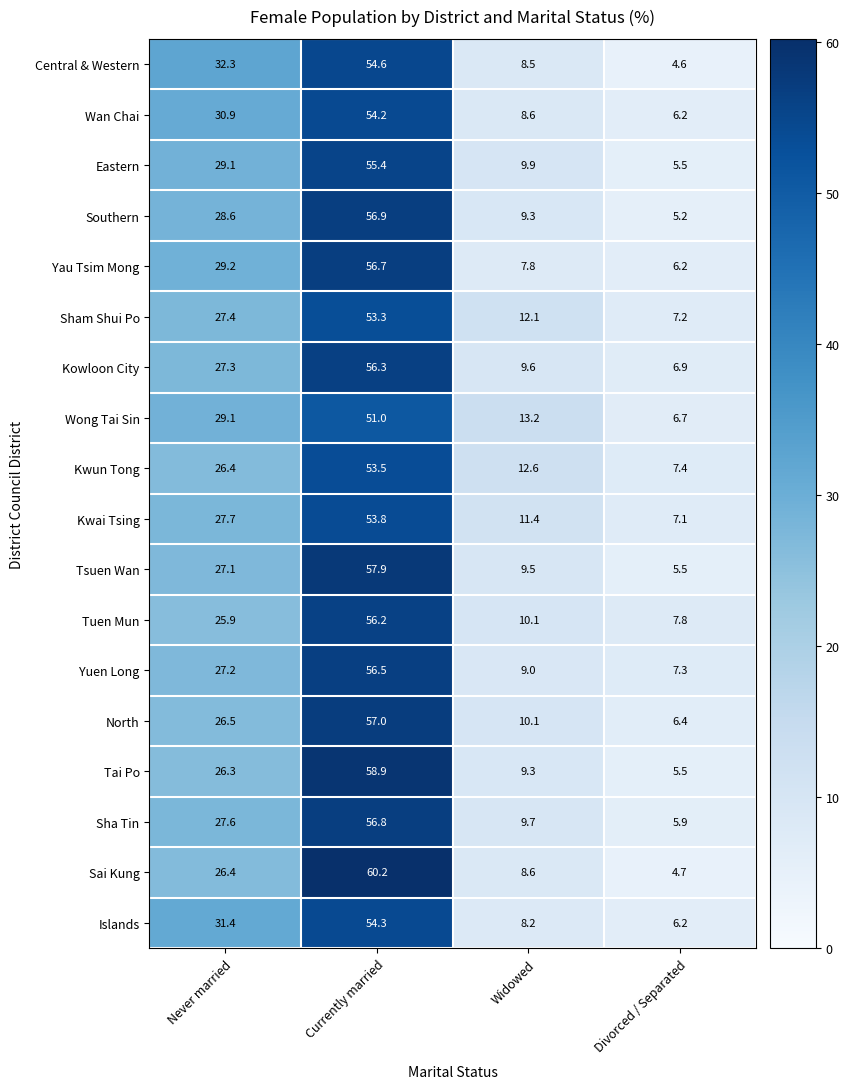

Which label corresponds to the smallest value in the chart?

Divorced / Separated